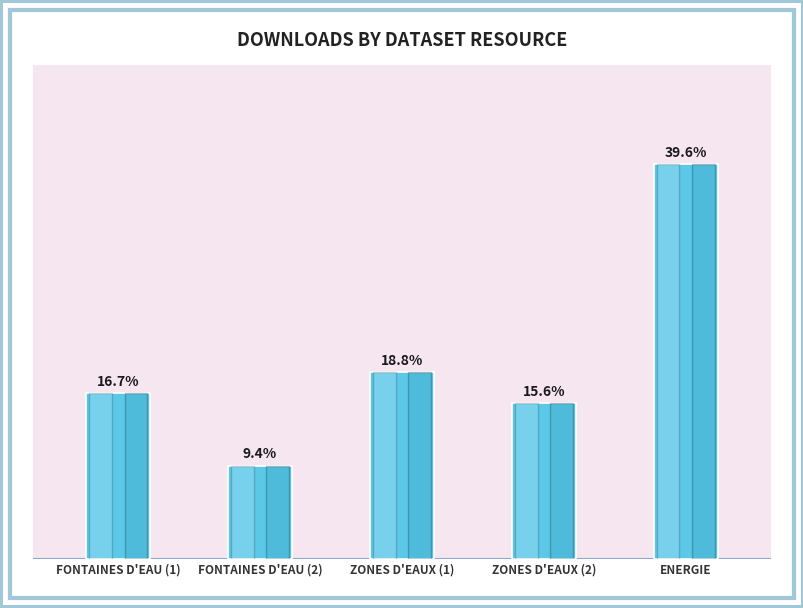

List the labels in order of value, largest first.

ENERGIE, ZONES D'EAUX (1), FONTAINES D'EAU (1), ZONES D'EAUX (2), FONTAINES D'EAU (2)